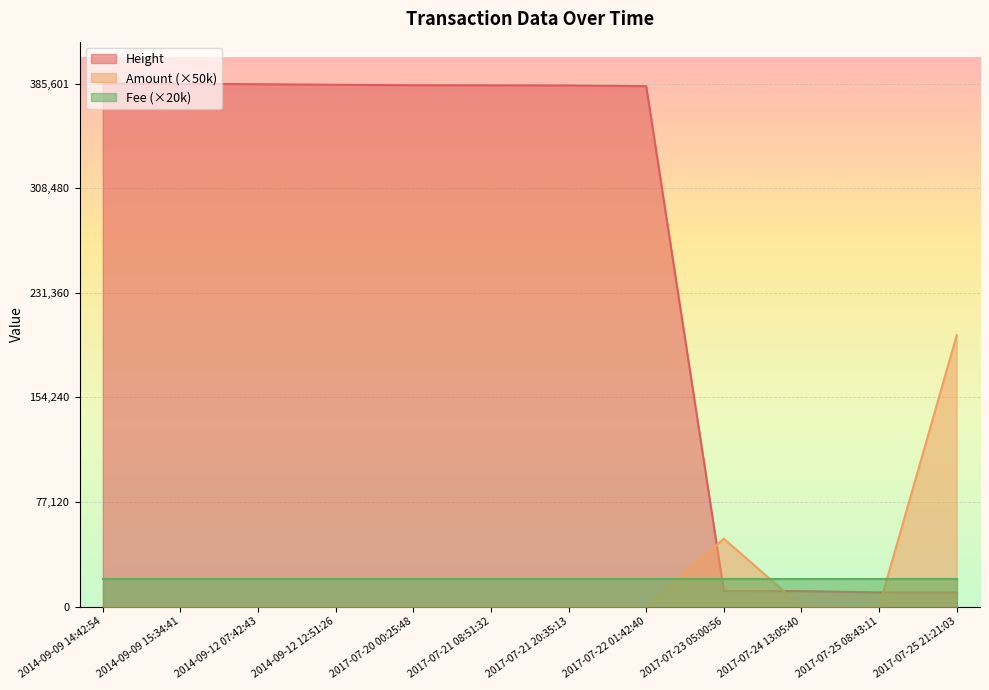

Where is Amount nearest to the value 100000?

2017-07-23 05:00:56